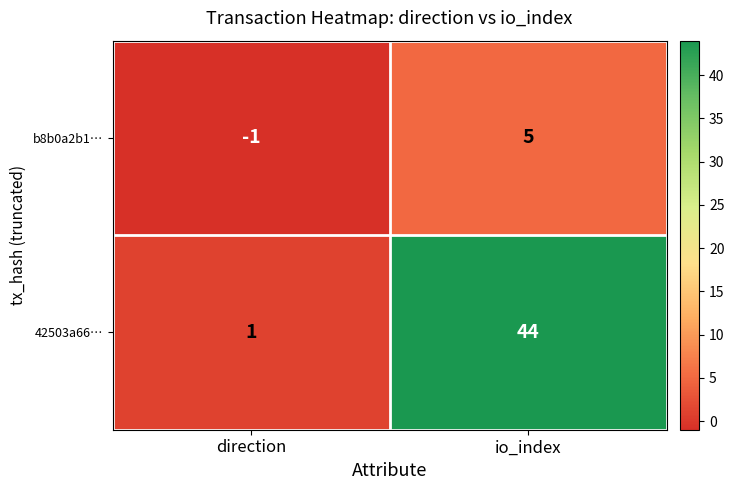

What is the sum of the b8b0a2b1… values at io_index and direction?

4